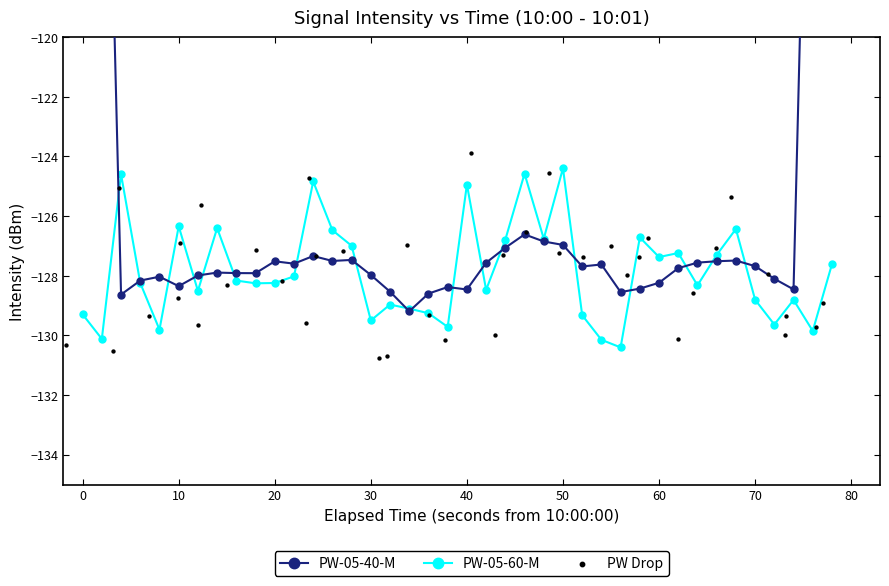

Which series has the largest total across all categories?

PW-05-40-M